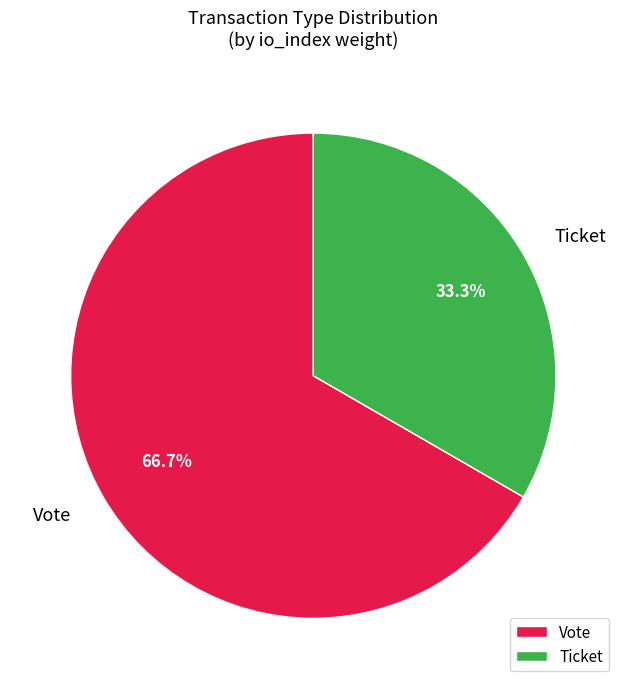

What is the ratio of the value at Vote to the value at Ticket?

2.0